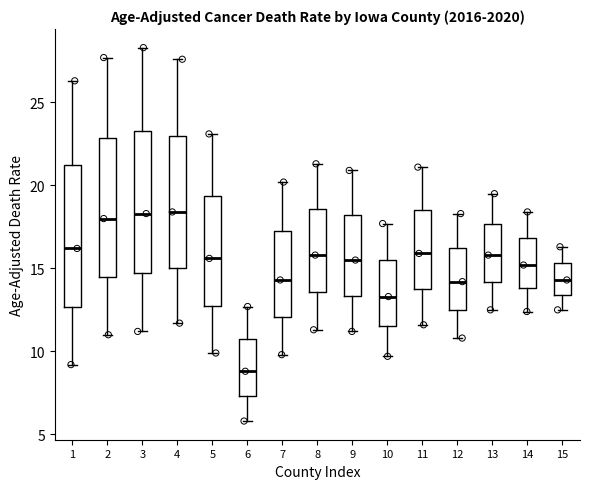

Where does the lower whisker of the box at x = 9 end on the y-axis? The values are not printed on the chart, so give them approximately, as read against the axis.

11.0